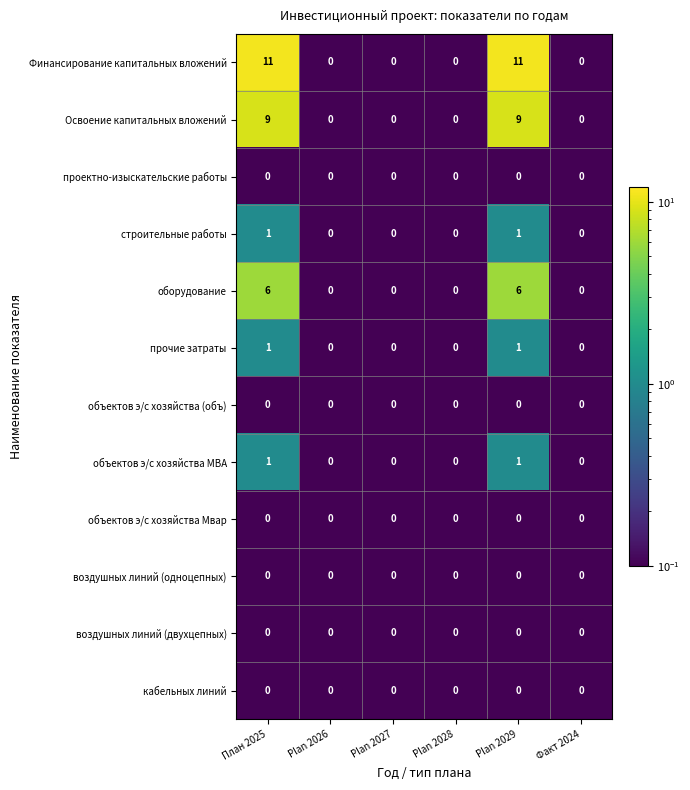

What is the sum of the оборудование values at Факт 2024 and План 2025?

6